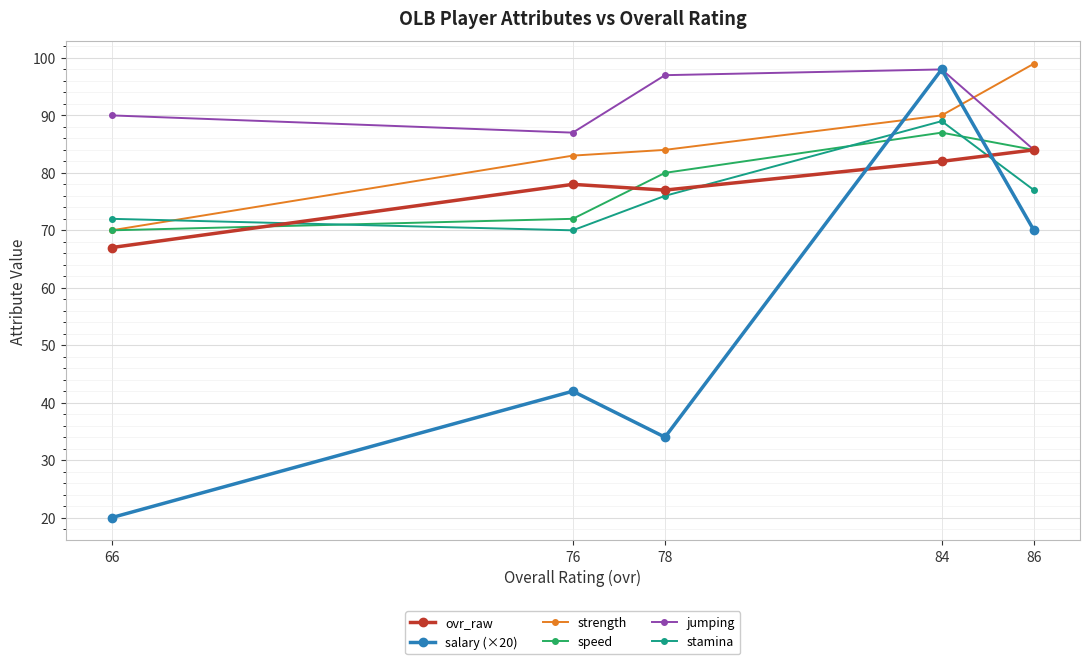

Reading left to right, transcribe all the data shown in this chart.

ovr_raw: 67	78	77	82	84
salary (×20): 20	42	34	98	70
strength: 70	83	84	90	99
speed: 70	72	80	87	84
jumping: 90	87	97	98	84
stamina: 72	70	76	89	77